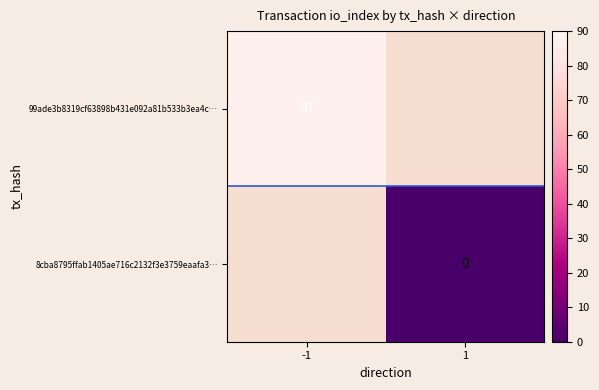

At how many categories does at least one series exceed 25?

1